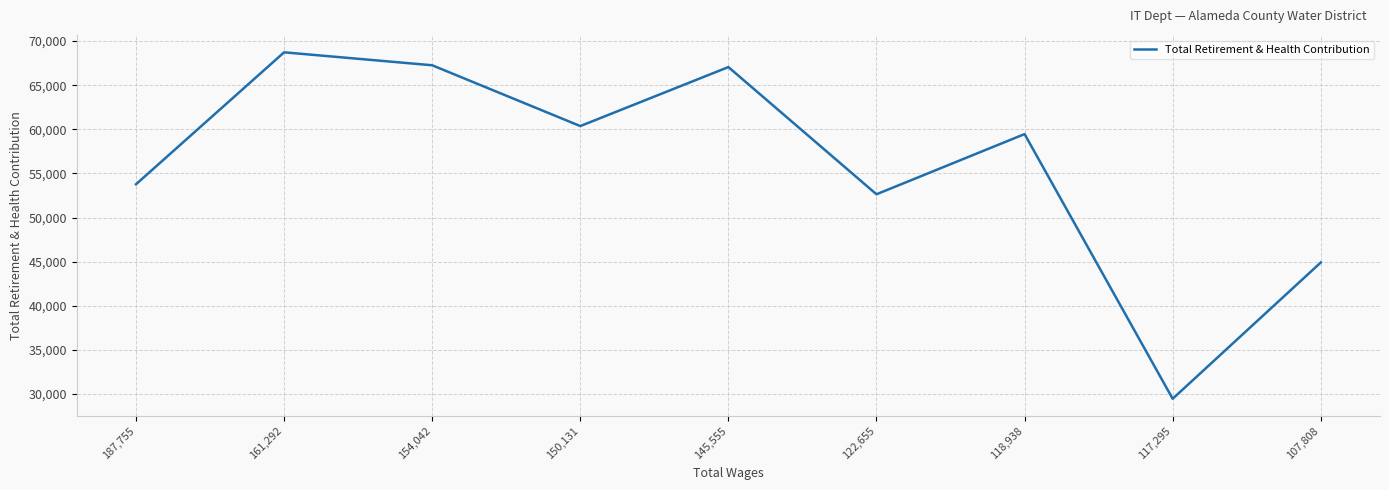

Which label corresponds to the smallest value in the chart?

117,295